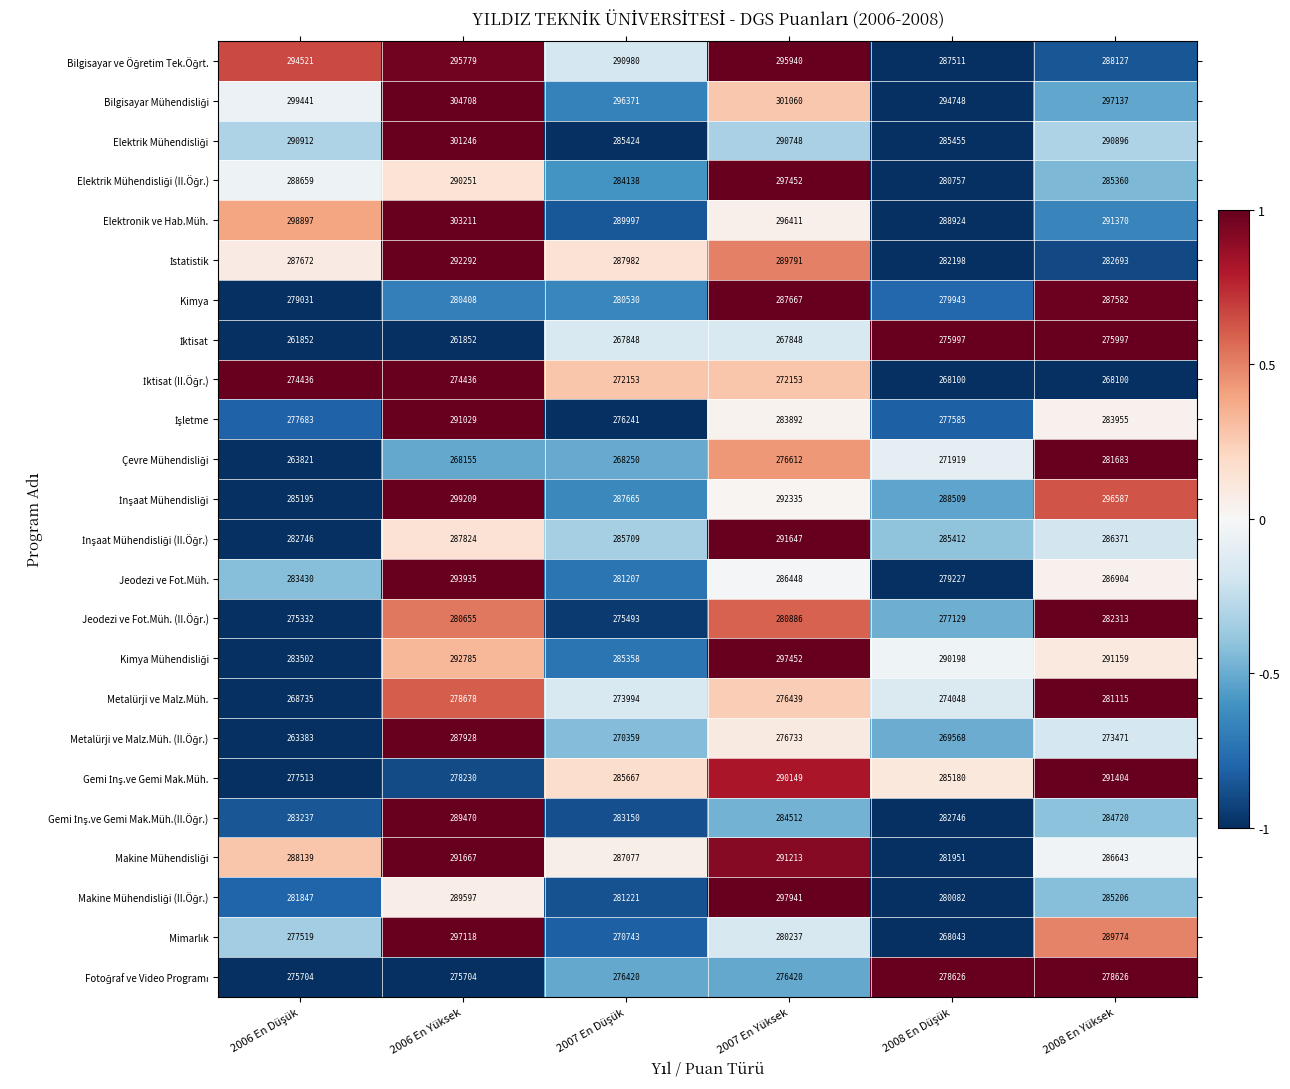

How many series are shown in this chart?

24